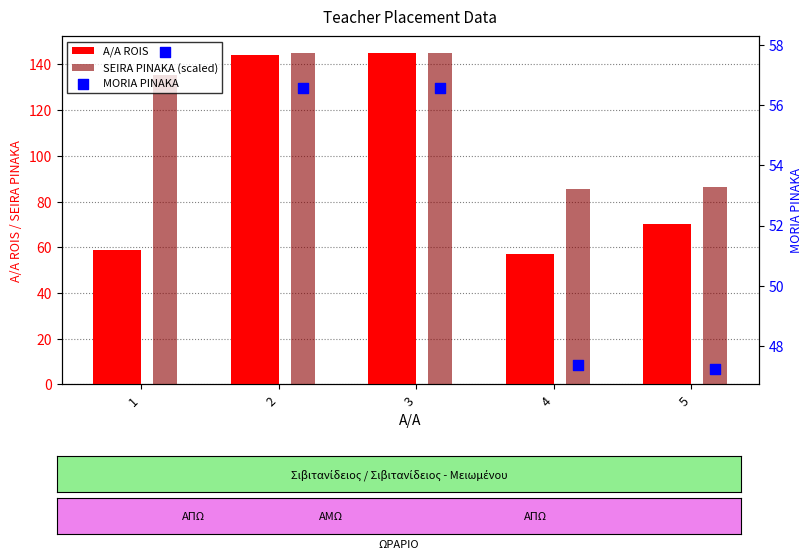

What are all the series names shown in the legend?

A/A ROIS, SEIRA PINAKA (scaled), MORIA PINAKA